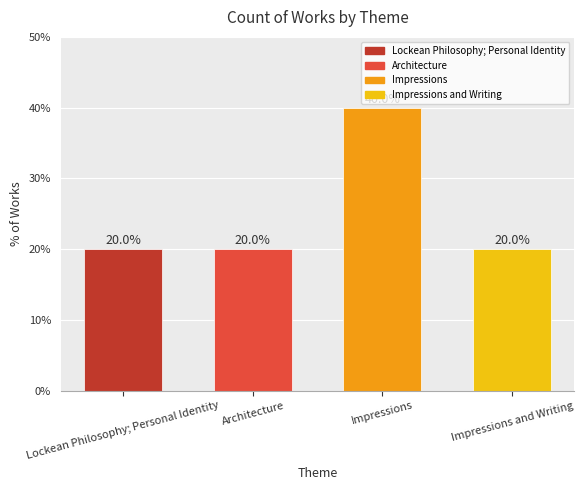

Reading left to right, transcribe all the data shown in this chart.

Lockean Philosophy; Personal Identity=20	Architecture=20	Impressions=40	Impressions and Writing=20